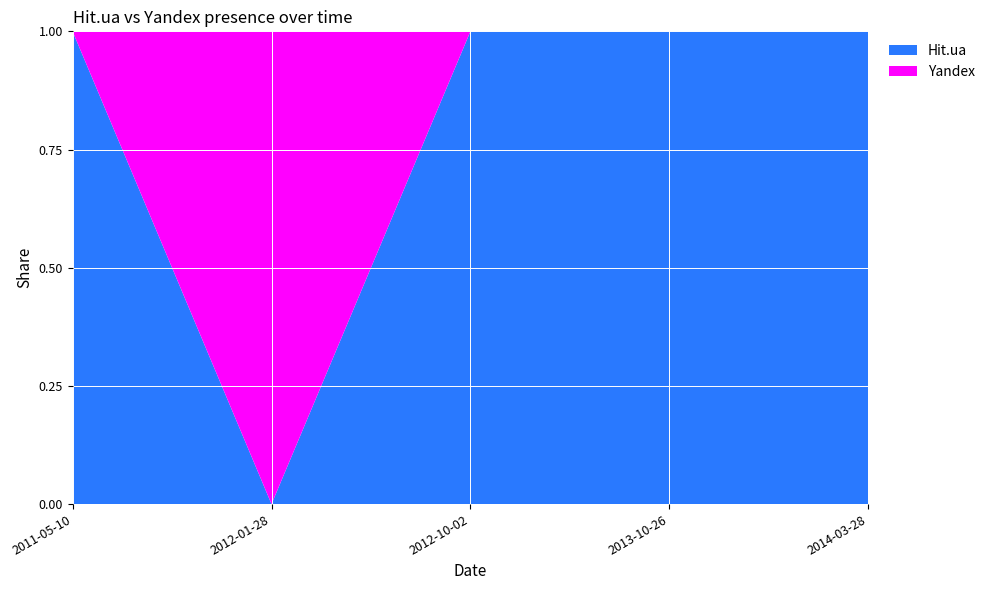

Reading left to right, list all the values displayed in this chart.

Hit.ua: 2011-05-10=1	2012-01-28=0	2012-10-02=1	2013-10-26=1	2014-03-28=1
Yandex: 2011-05-10=0	2012-01-28=1	2012-10-02=0	2013-10-26=0	2014-03-28=0